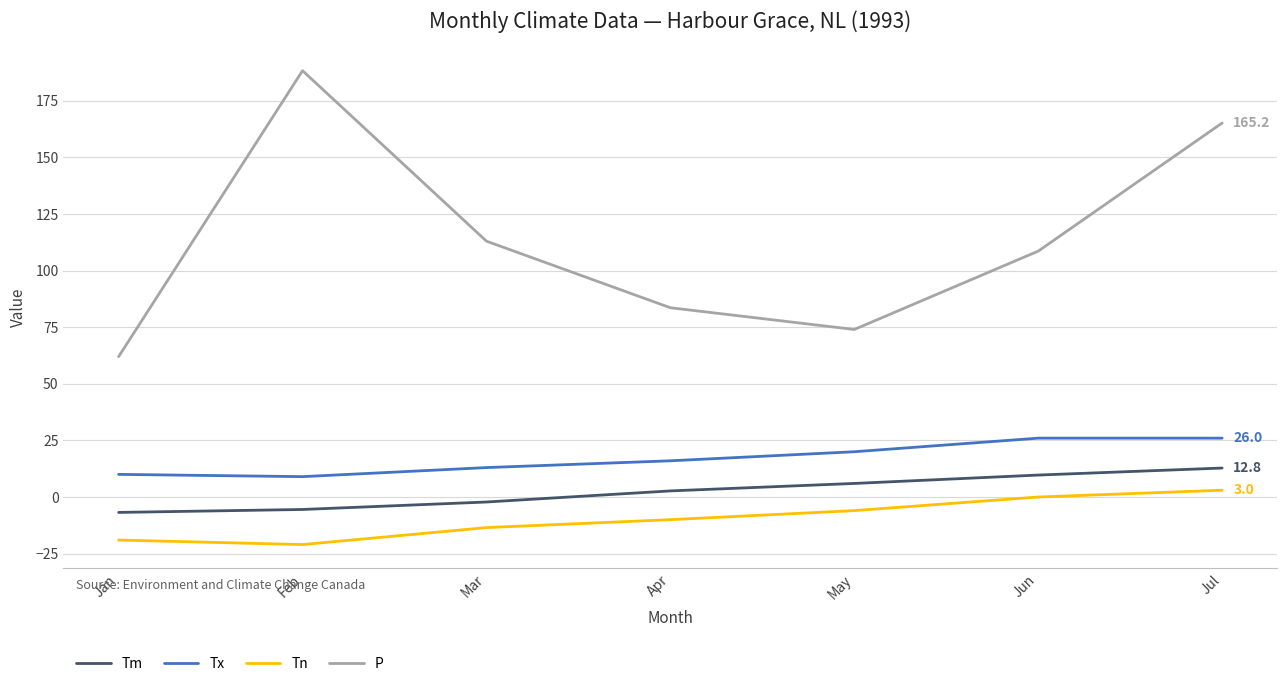

What is the minimum value for Tm?

-6.8